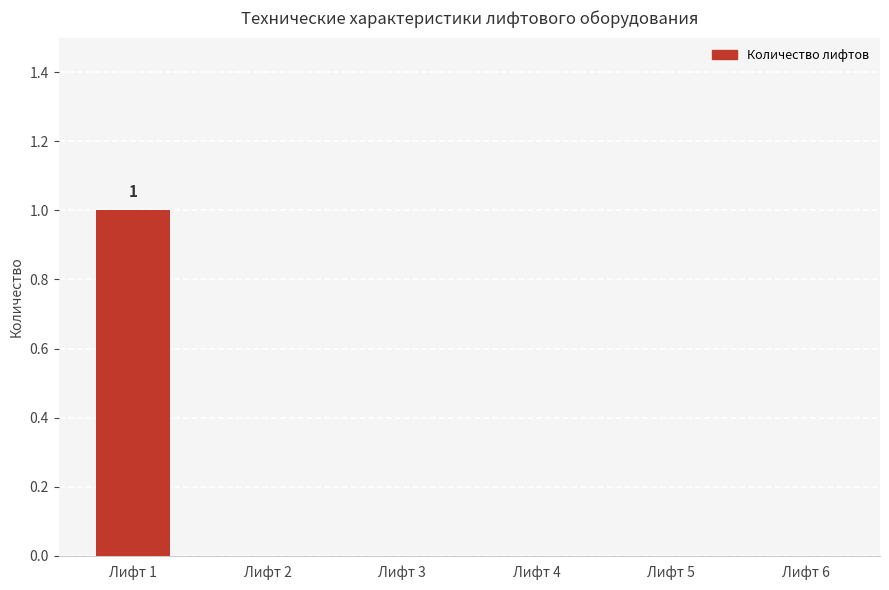

Which label corresponds to the largest value in the chart?

Лифт 1